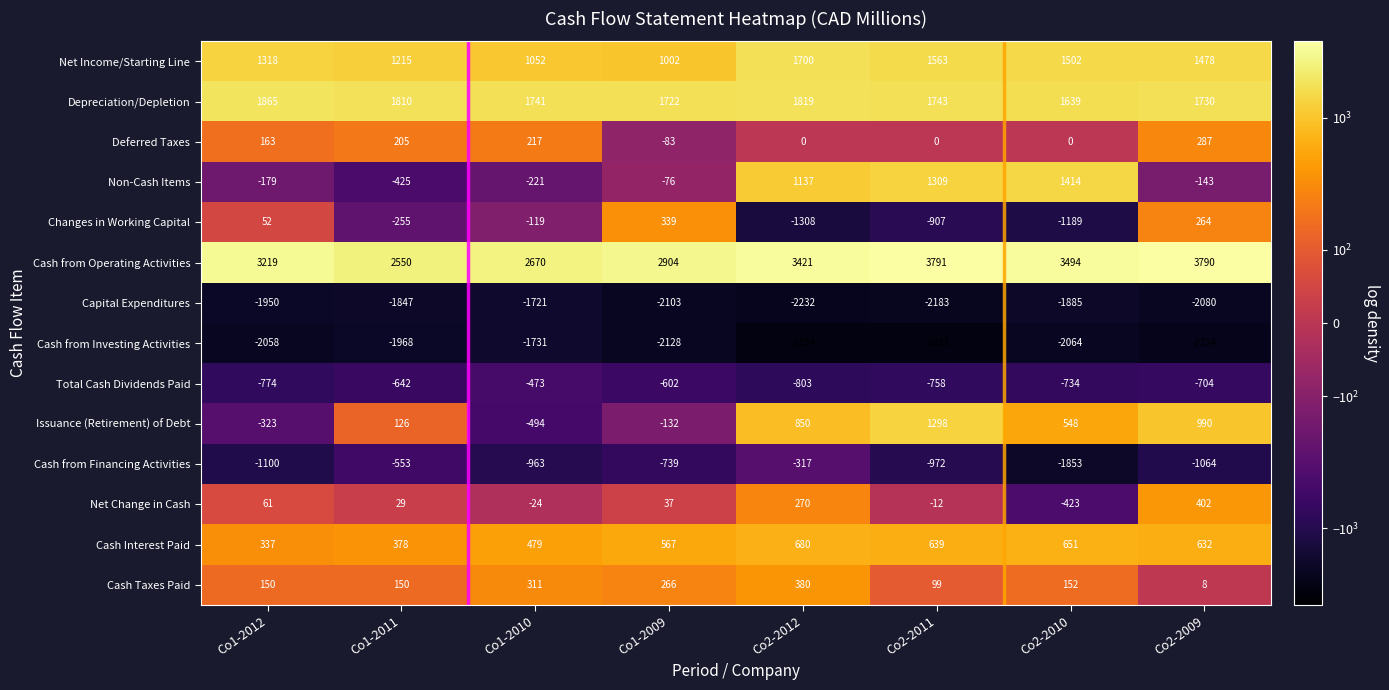

What is the difference between the maximum and minimum values in the Cash from Financing Activities series?

1536